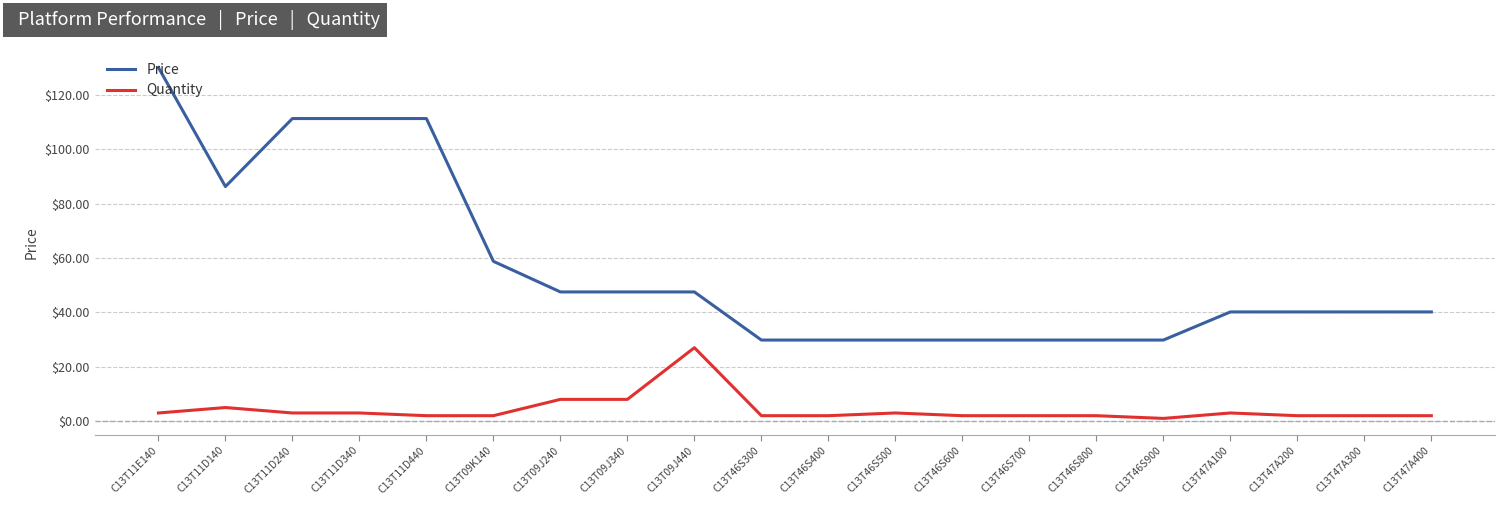

What is the spread (max minus min) of values at C13T46S800?

27.8